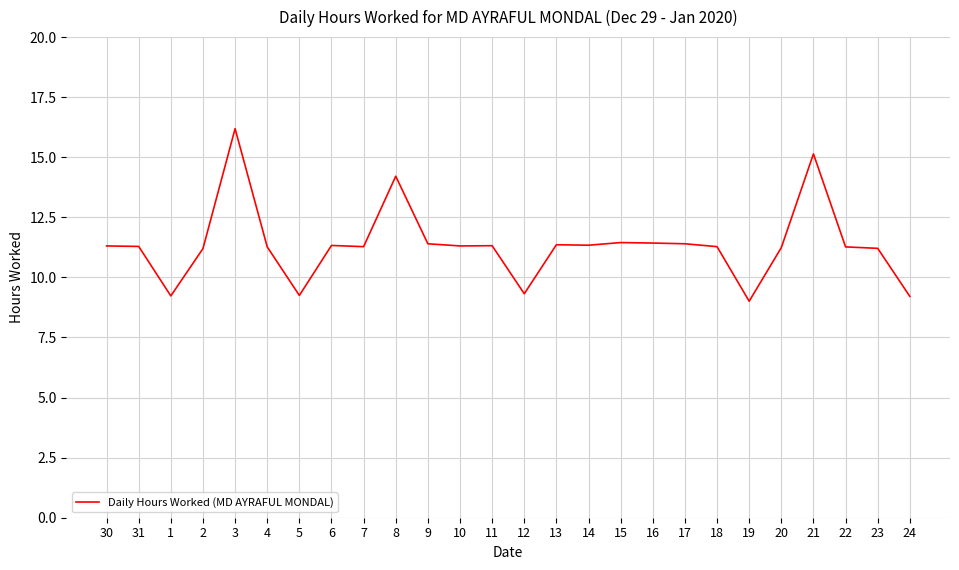

Between 30 and 19, which is larger?

30